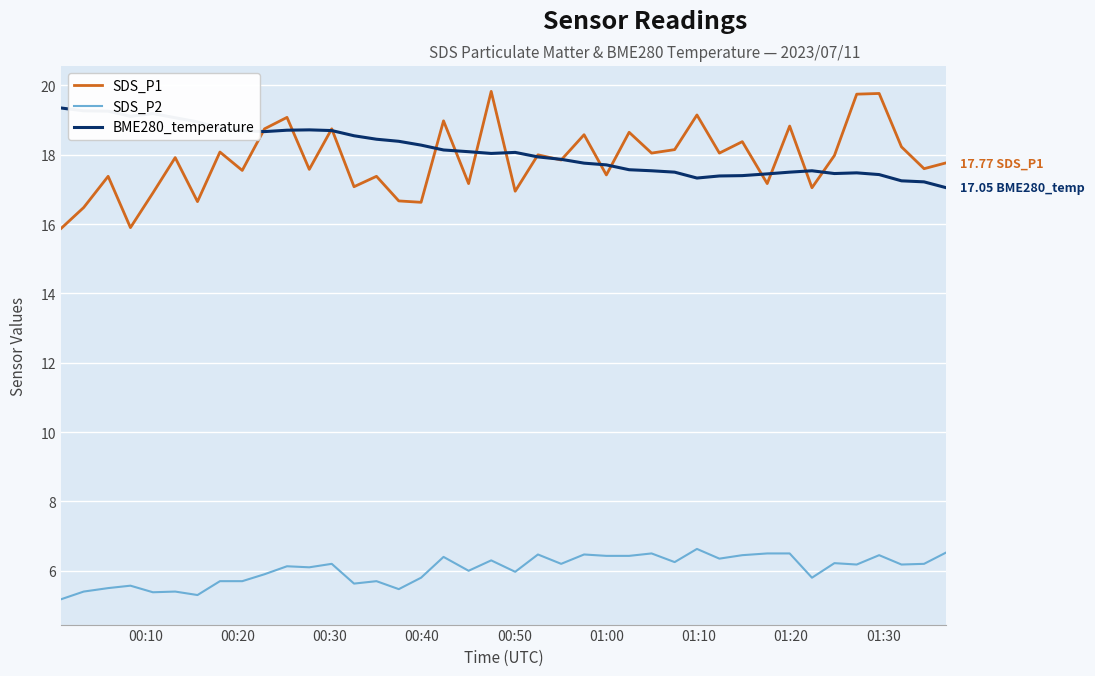

Which series has the widest spread of values?

SDS_P1